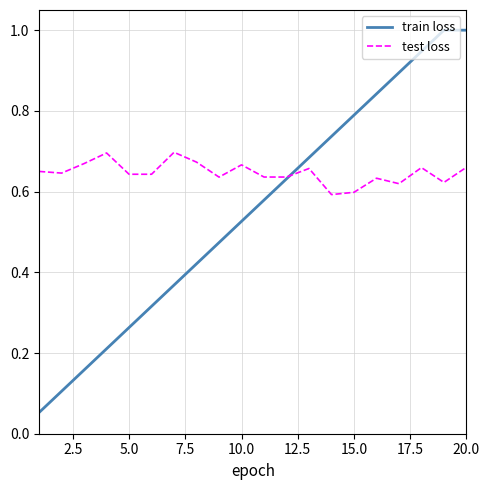

Which series has the widest spread of values?

train loss